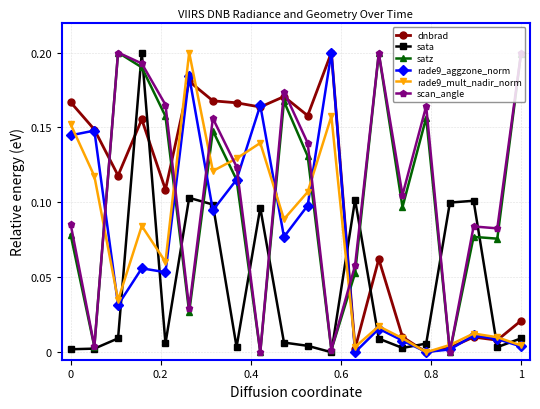

True or false: rade9_aggzone_norm has more than 0 interior local peaks.

True